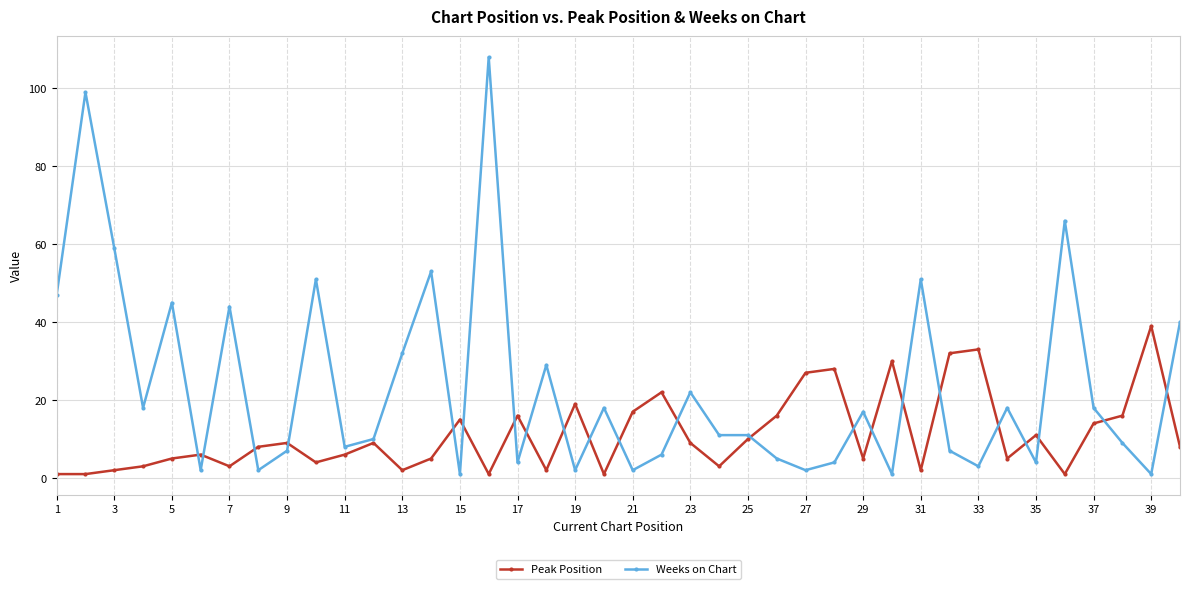

Which series has the largest total across all categories?

Weeks on Chart